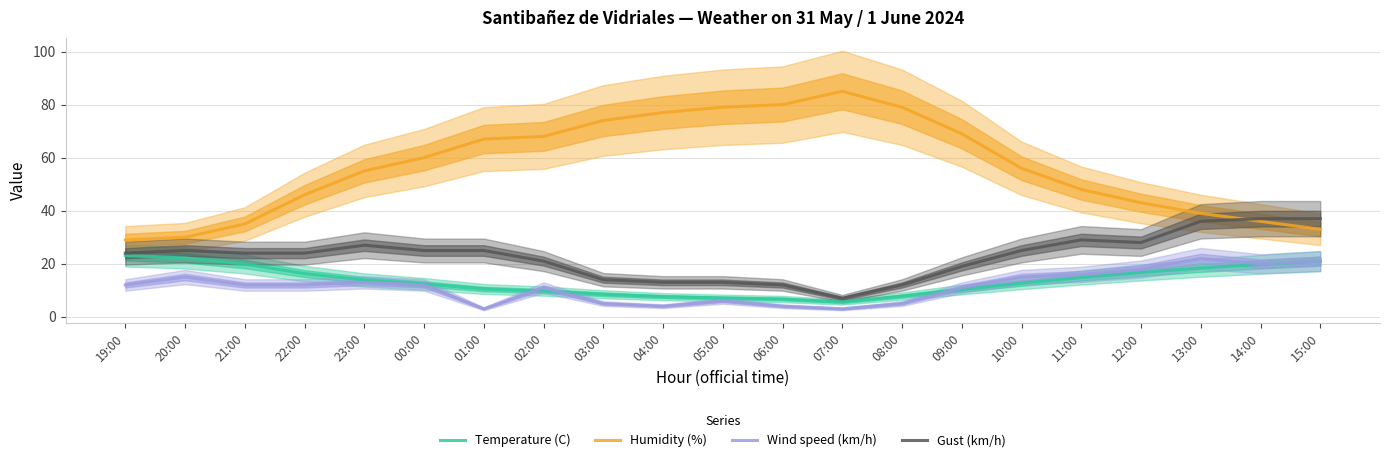

What is the label of the 14th point from the right?

02:00